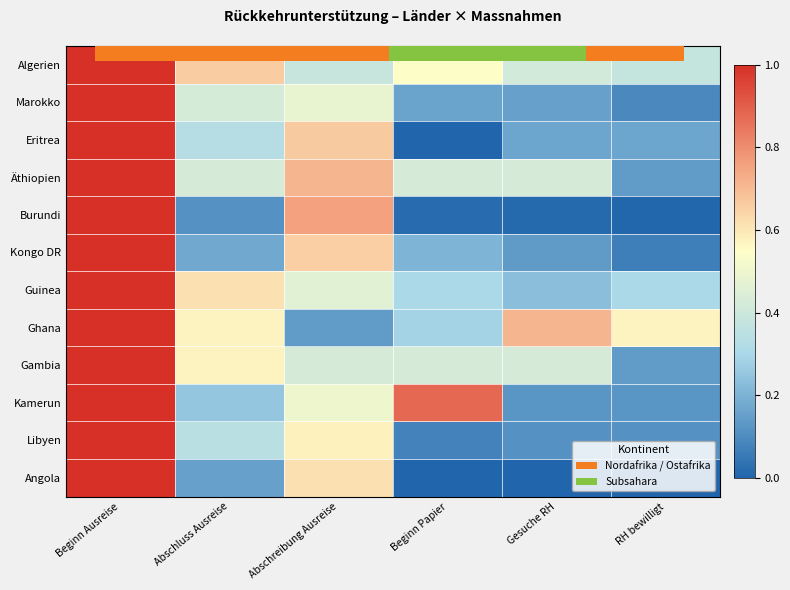

At how many categories does at least one series exceed 0?

6